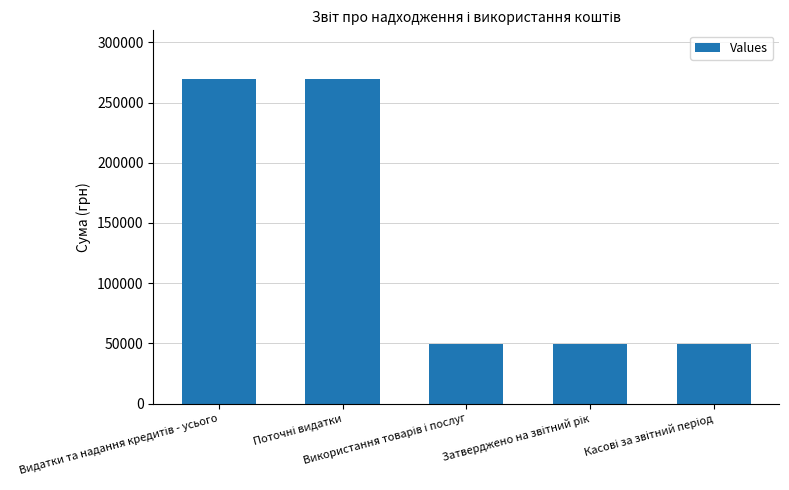

What is the value of the 3rd bar from the left?

49579